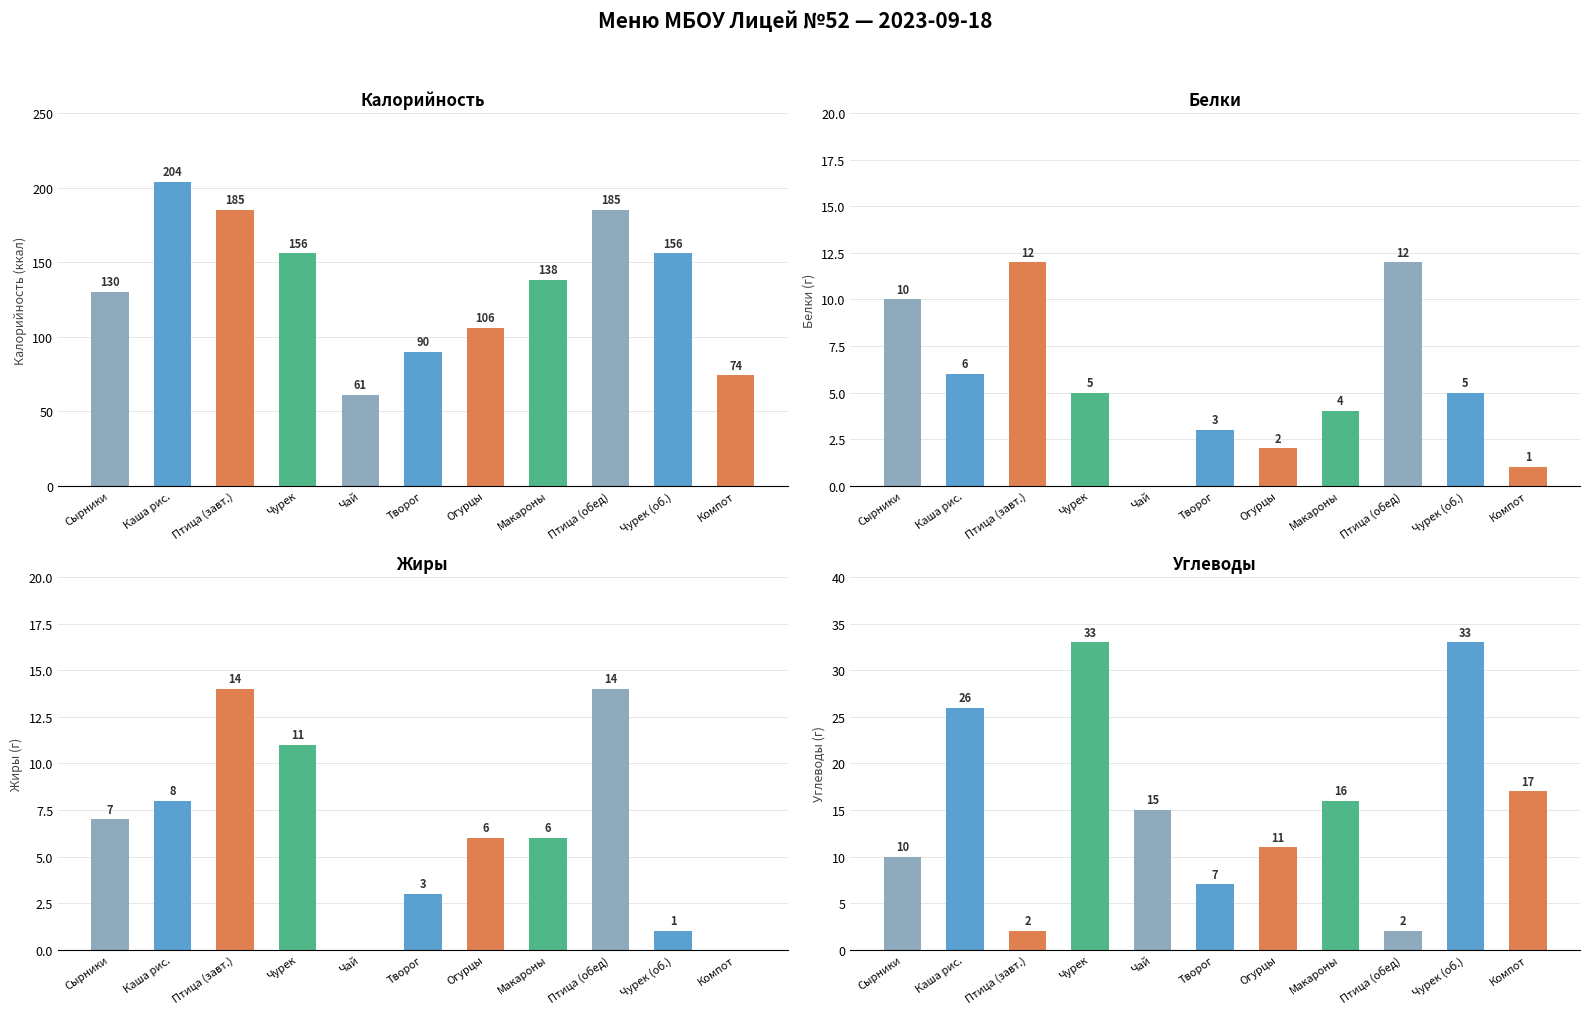

Reading left to right, transcribe all the data shown in this chart.

Калорийность: Сырники=130	Каша рис.=204	Птица (завт.)=185	Чурек=156	Чай=61	Творог=90	Огурцы=106	Макароны=138	Птица (обед)=185	Чурек (об.)=156	Компот=74
Белки: Сырники=10	Каша рис.=6	Птица (завт.)=12	Чурек=5	Чай=0	Творог=3	Огурцы=2	Макароны=4	Птица (обед)=12	Чурек (об.)=5	Компот=1
Жиры: Сырники=7	Каша рис.=8	Птица (завт.)=14	Чурек=11	Чай=0	Творог=3	Огурцы=6	Макароны=6	Птица (обед)=14	Чурек (об.)=1	Компот=0
Углеводы: Сырники=10	Каша рис.=26	Птица (завт.)=2	Чурек=33	Чай=15	Творог=7	Огурцы=11	Макароны=16	Птица (обед)=2	Чурек (об.)=33	Компот=17